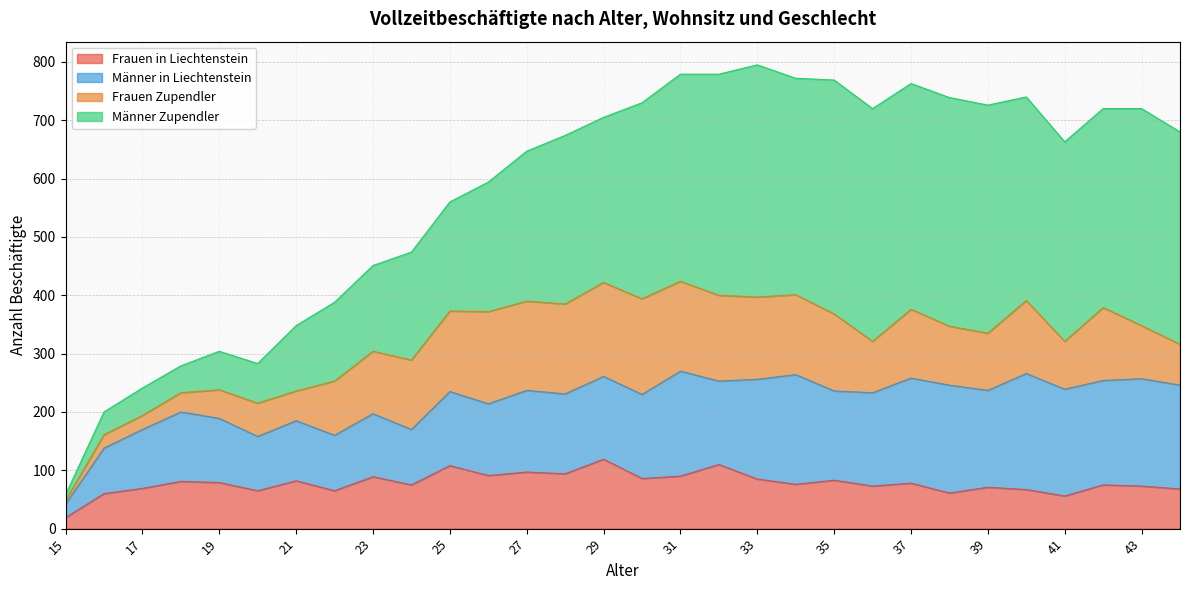

True or false: Frauen Zupendler has more than 2 points higher than both neighbors.

True